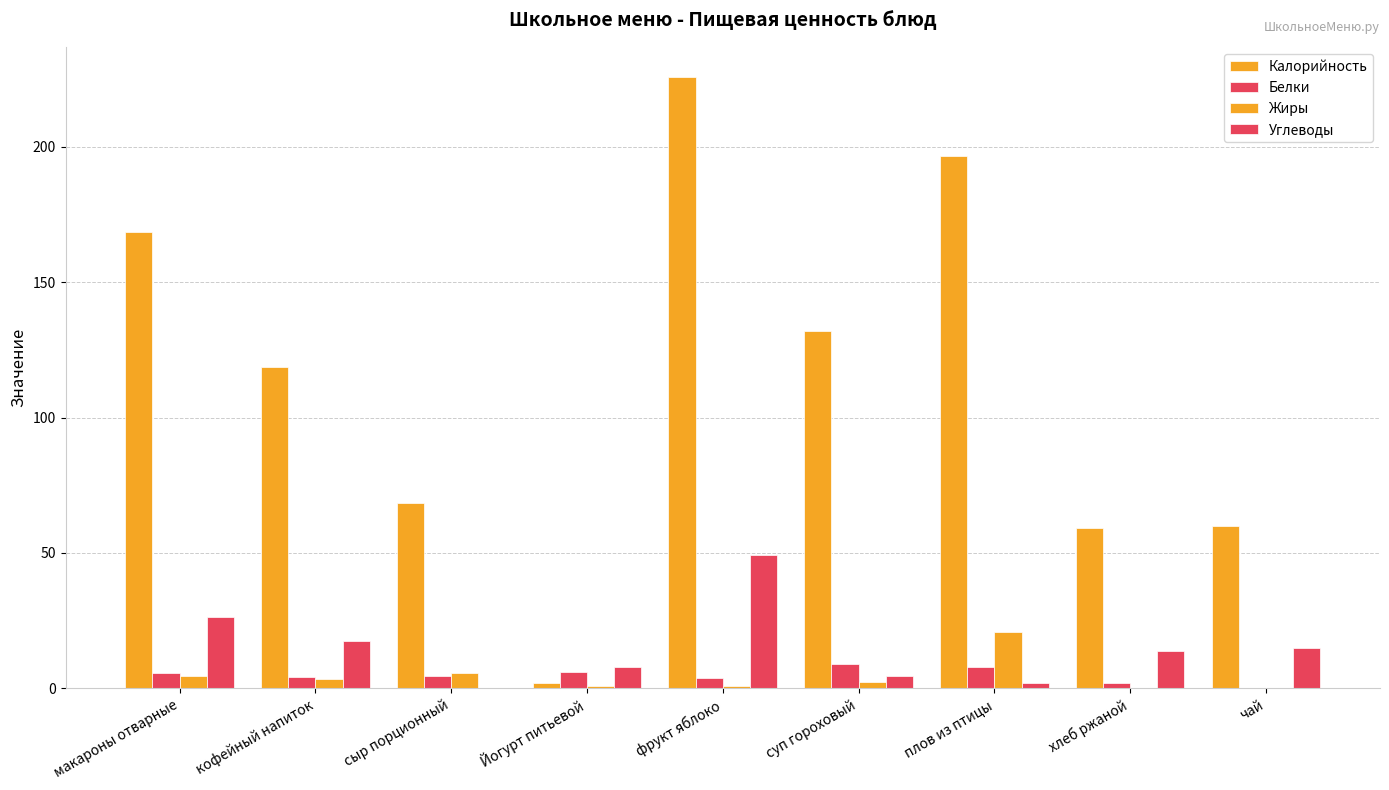

Count the number of data series in this chart.

4